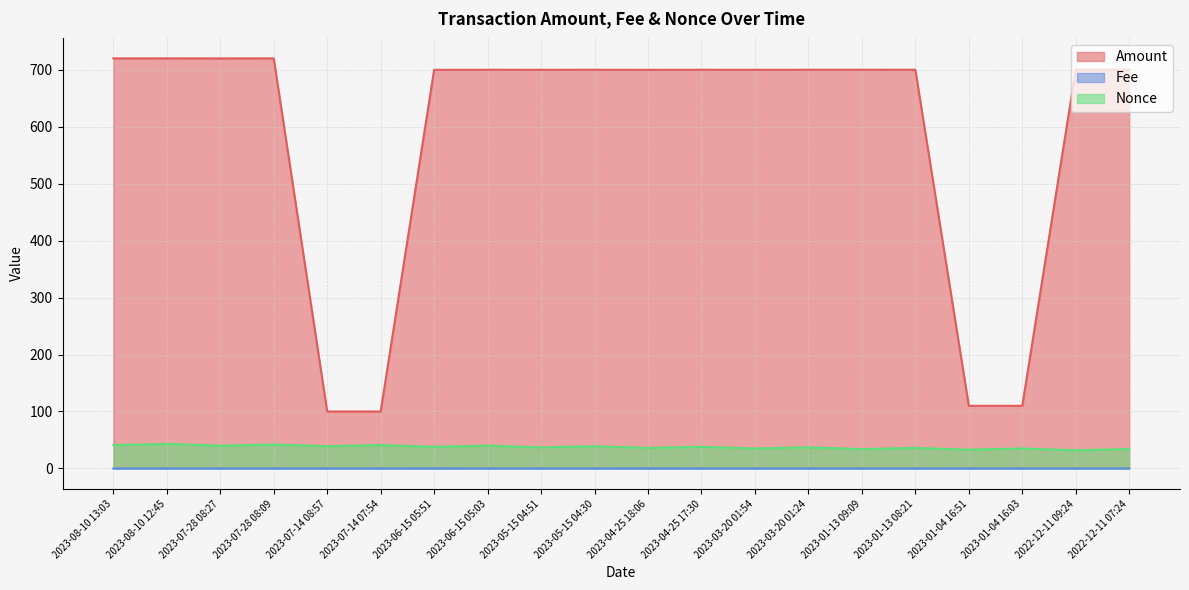

What is the total value across all series at 2023-08-10 13:03?

761.0